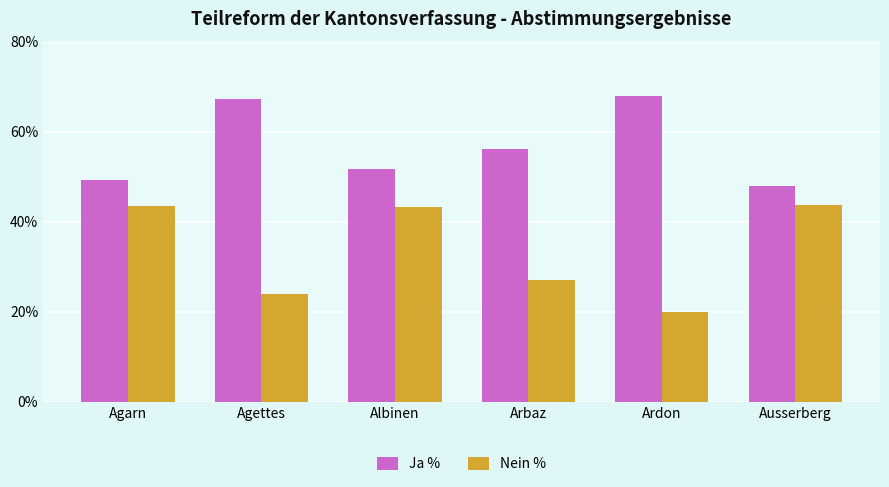

What is the sum of all Nein % values?

201.3